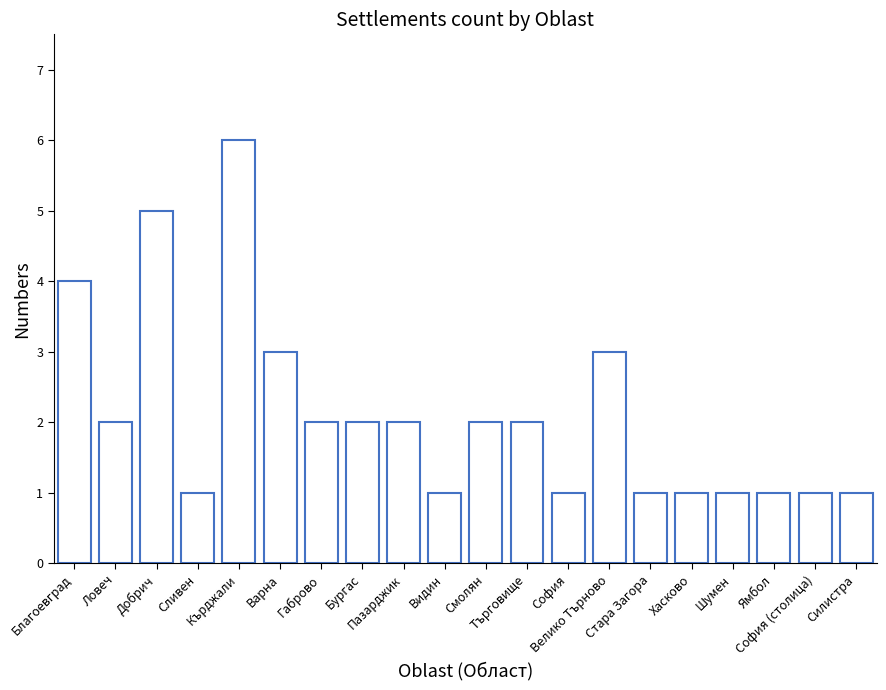

What is the value of the 10th bar from the left?

1